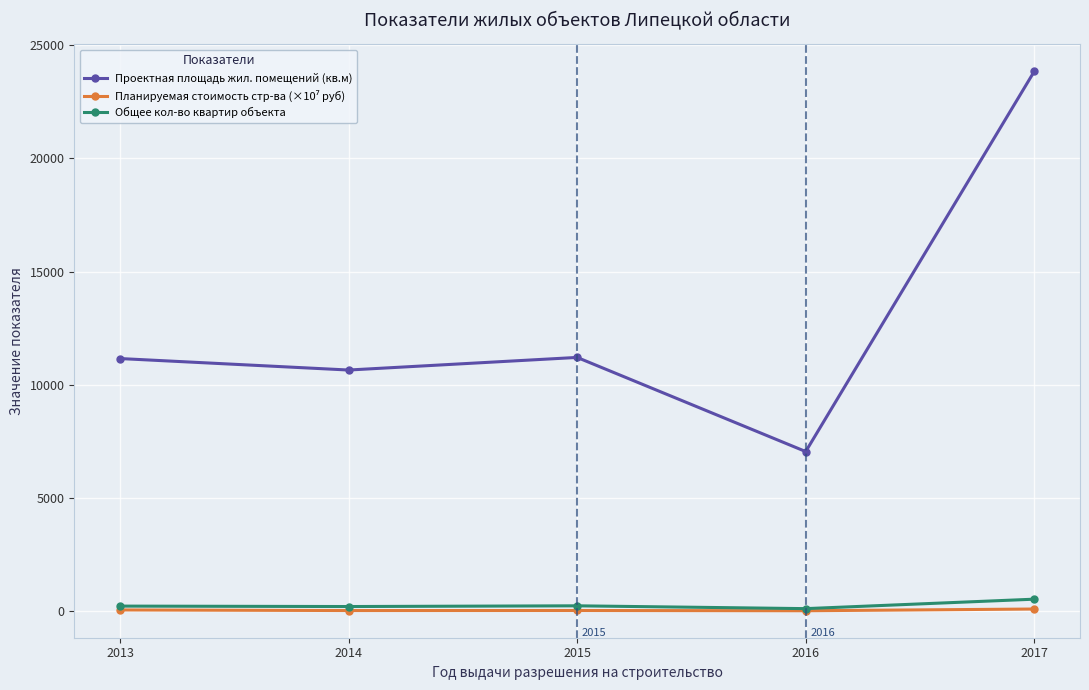

Is it true that Проектная площадь жил. помещений (кв.м) equals 4534.1 at 2014?

False